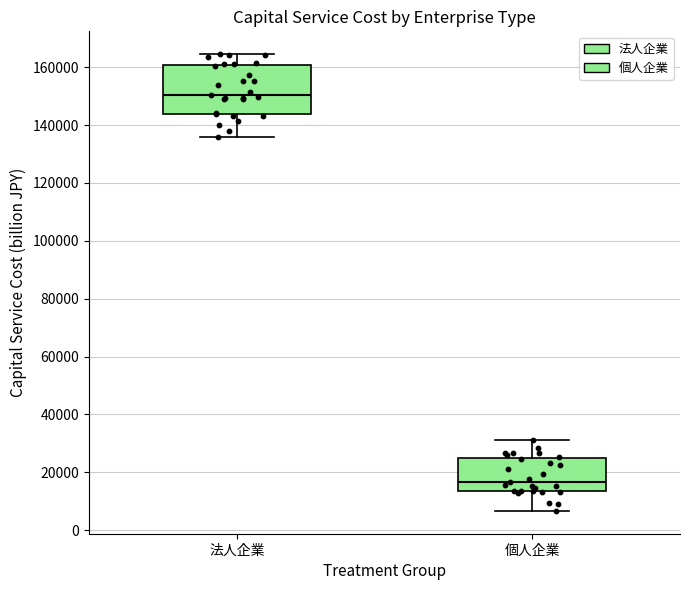

Which box is the tallest, from its lower edge to its upper edge?

法人企業